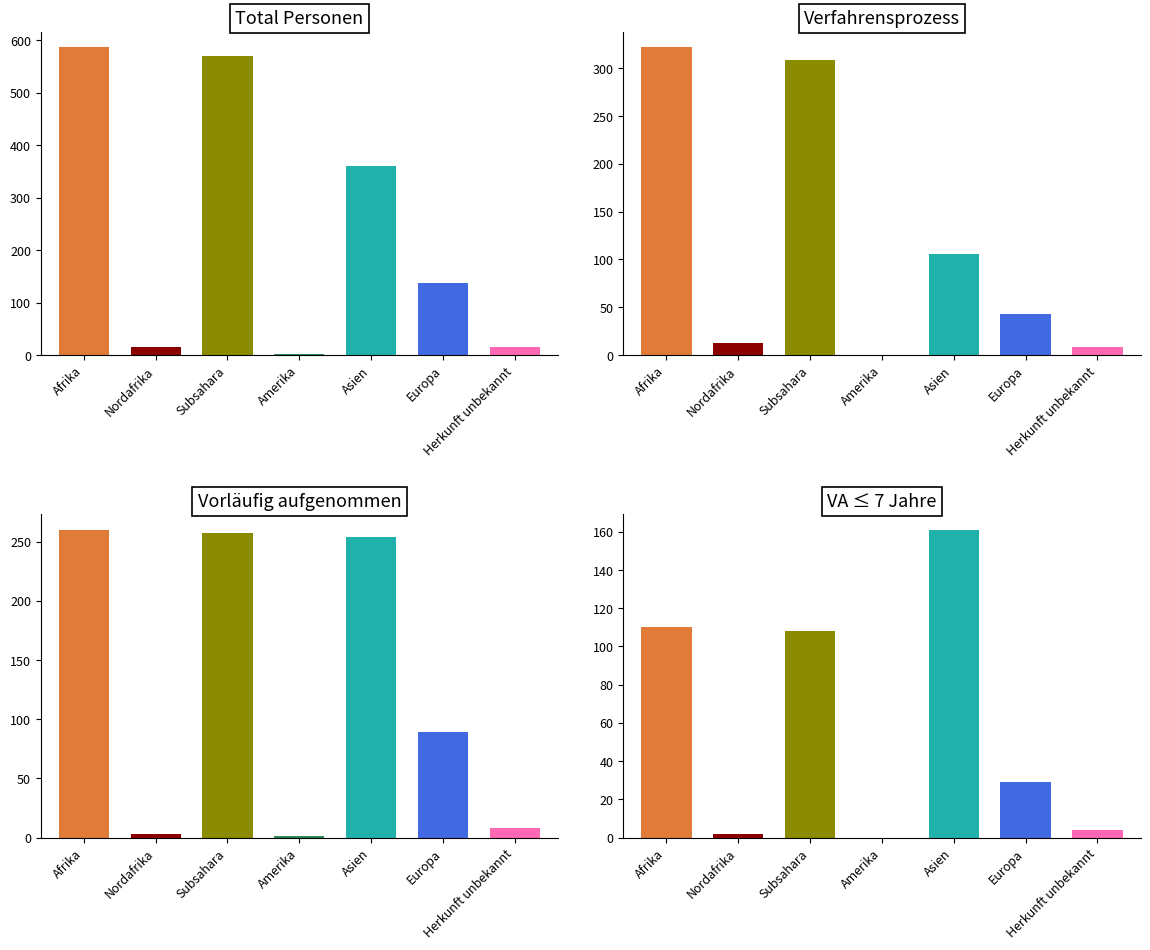

Is the value of Verfahrensprozess at Nordafrika greater than the value of VA ≤ 7 Jahre at Afrika?

No